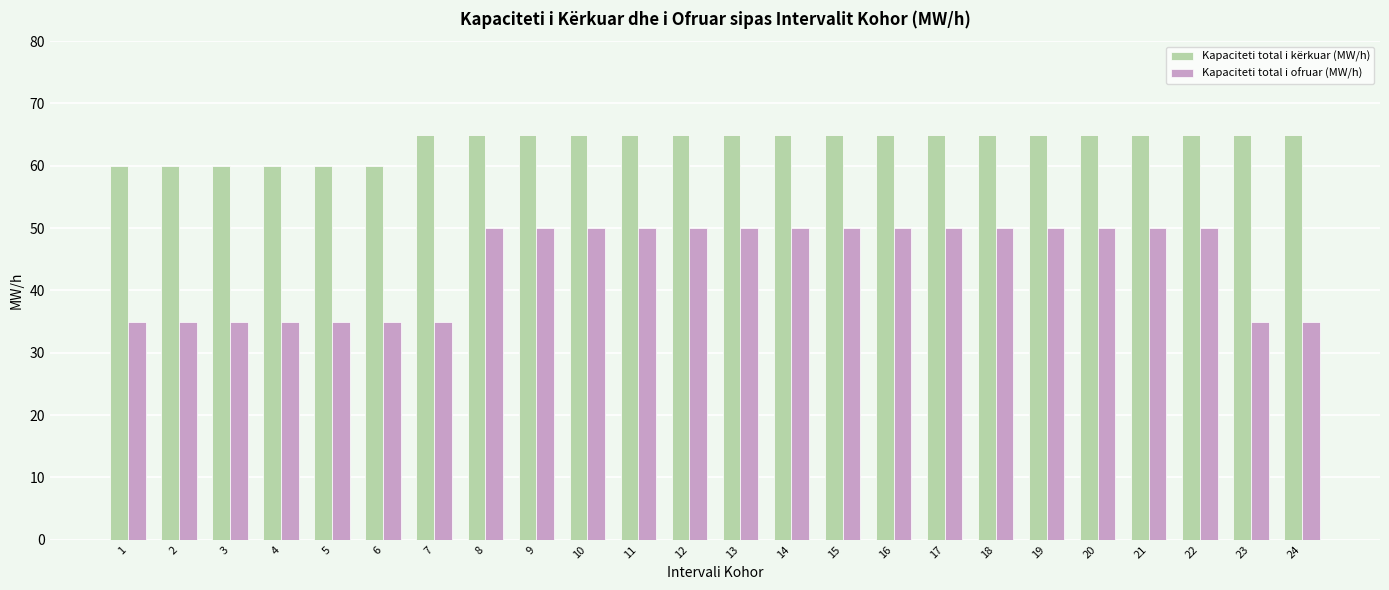

Reading left to right, list all the values displayed in this chart.

Kapaciteti total i kërkuar (MW/h): 1=60	2=60	3=60	4=60	5=60	6=60	7=65	8=65	9=65	10=65	11=65	12=65	13=65	14=65	15=65	16=65	17=65	18=65	19=65	20=65	21=65	22=65	23=65	24=65
Kapaciteti total i ofruar (MW/h): 1=35	2=35	3=35	4=35	5=35	6=35	7=35	8=50	9=50	10=50	11=50	12=50	13=50	14=50	15=50	16=50	17=50	18=50	19=50	20=50	21=50	22=50	23=35	24=35